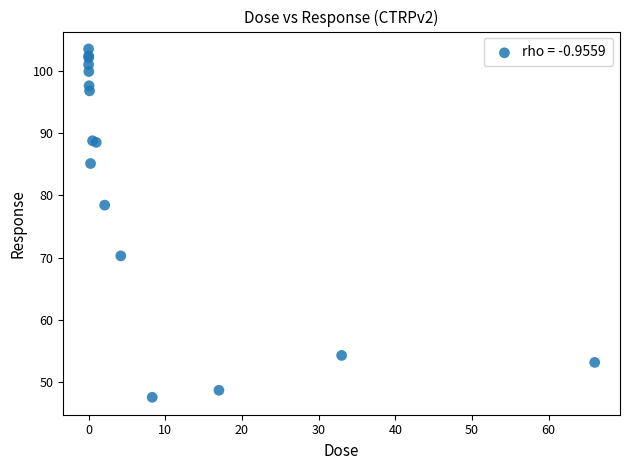

What Y value in the scatter plot is closest to 75?

78.4